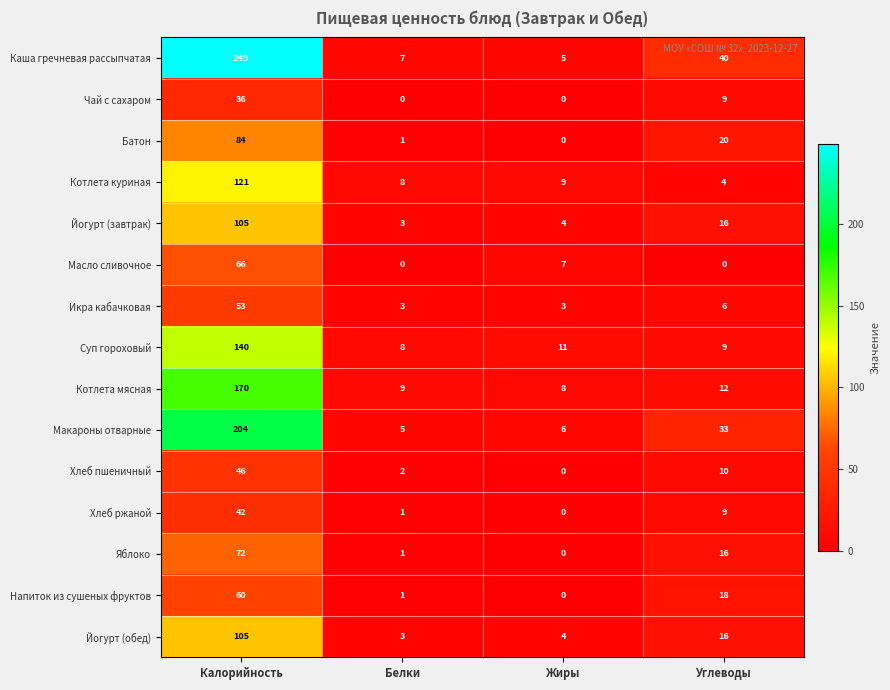

Where is Хлеб ржаной nearest to the value 21?

Углеводы